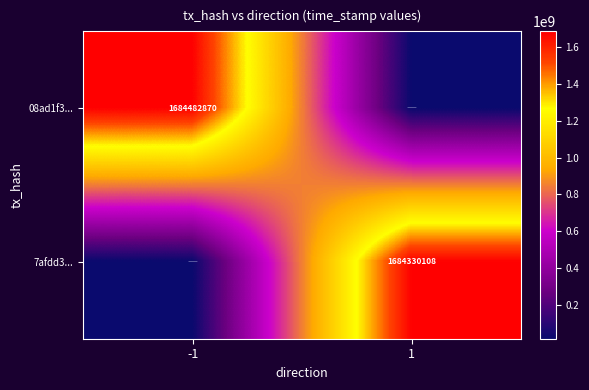

Which category has the highest value in the 08ad1f3... series?

-1